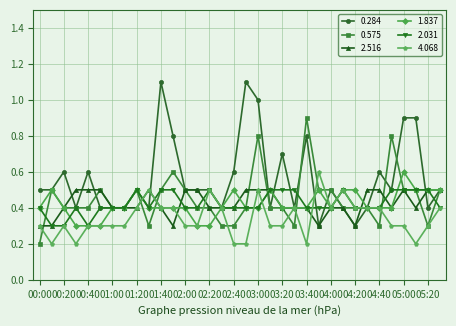

What is the maximum value for 1.837?

0.6